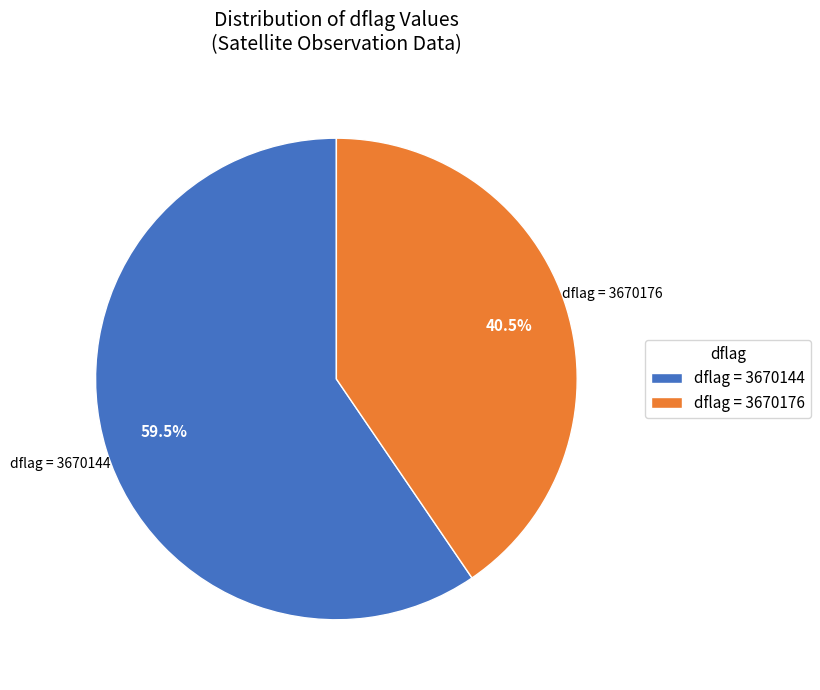

Is there any slice that represents more than half of the pie?

Yes